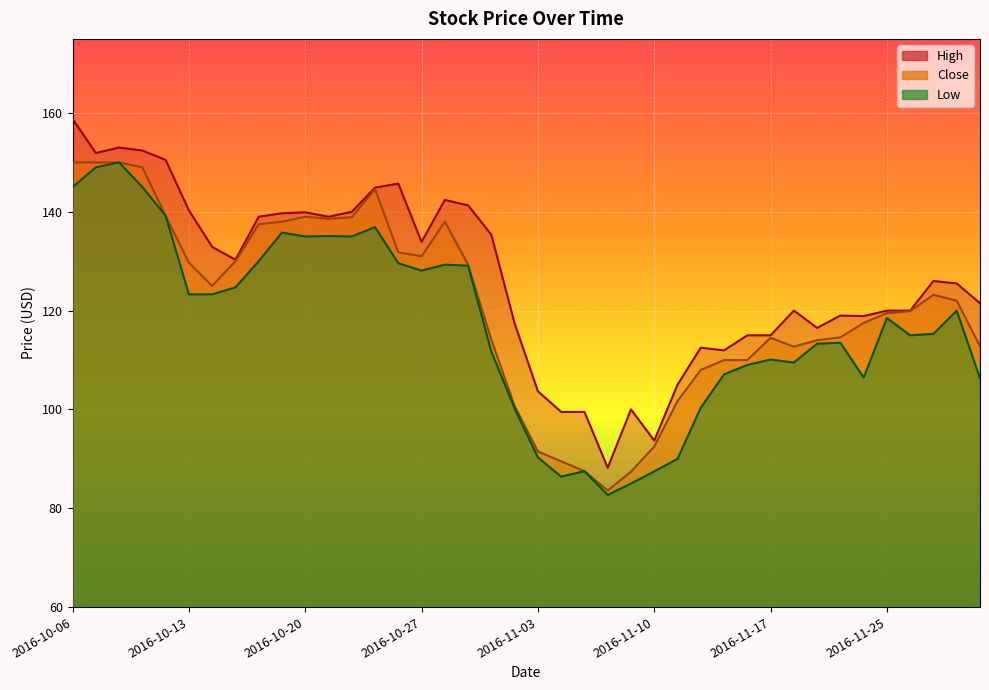

What is the label of the 14th point from the left?

2016-10-25